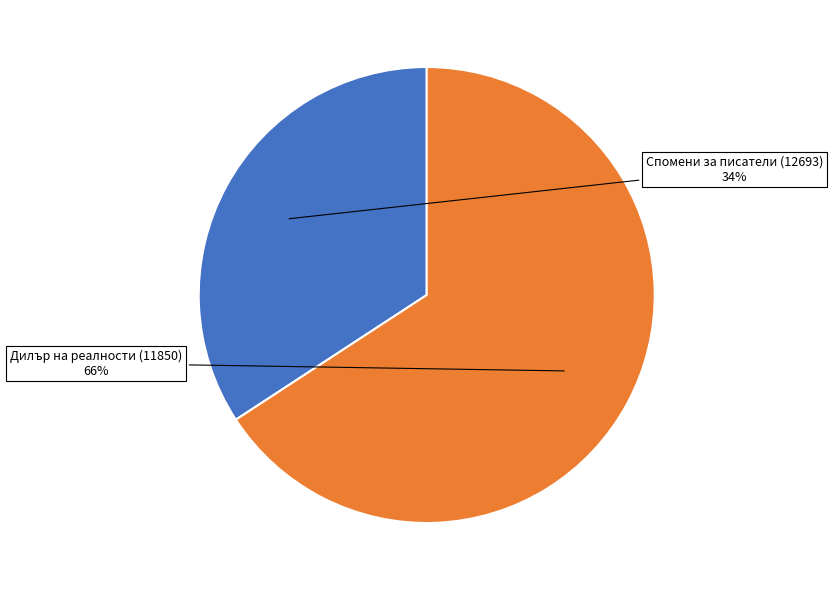

Does any single category account for the majority?

Yes